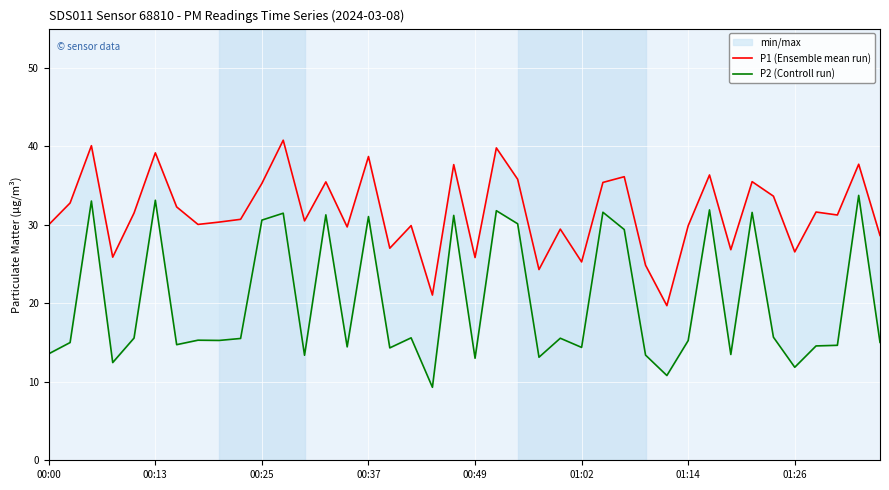

Is the value of P1 (Ensemble mean run) at 34 greater than the value of P2 (Controll run) at 13?

Yes